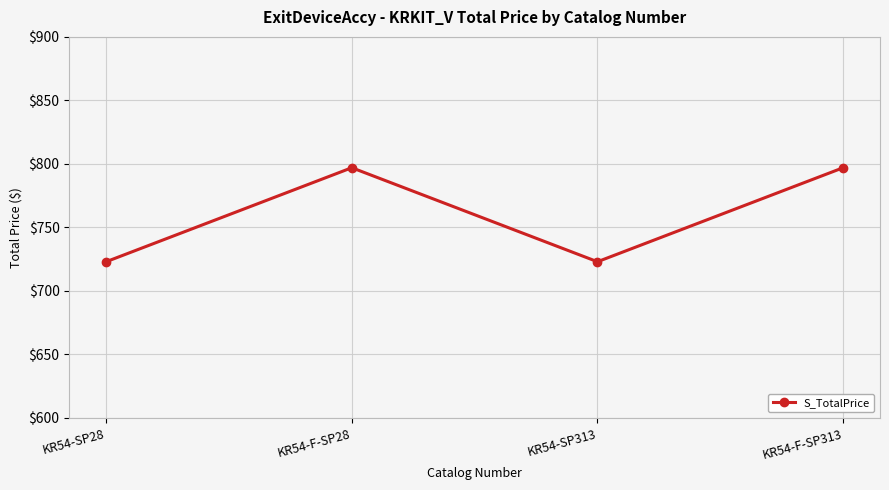

Is it true that the value at KR54-SP28 is 256?

False